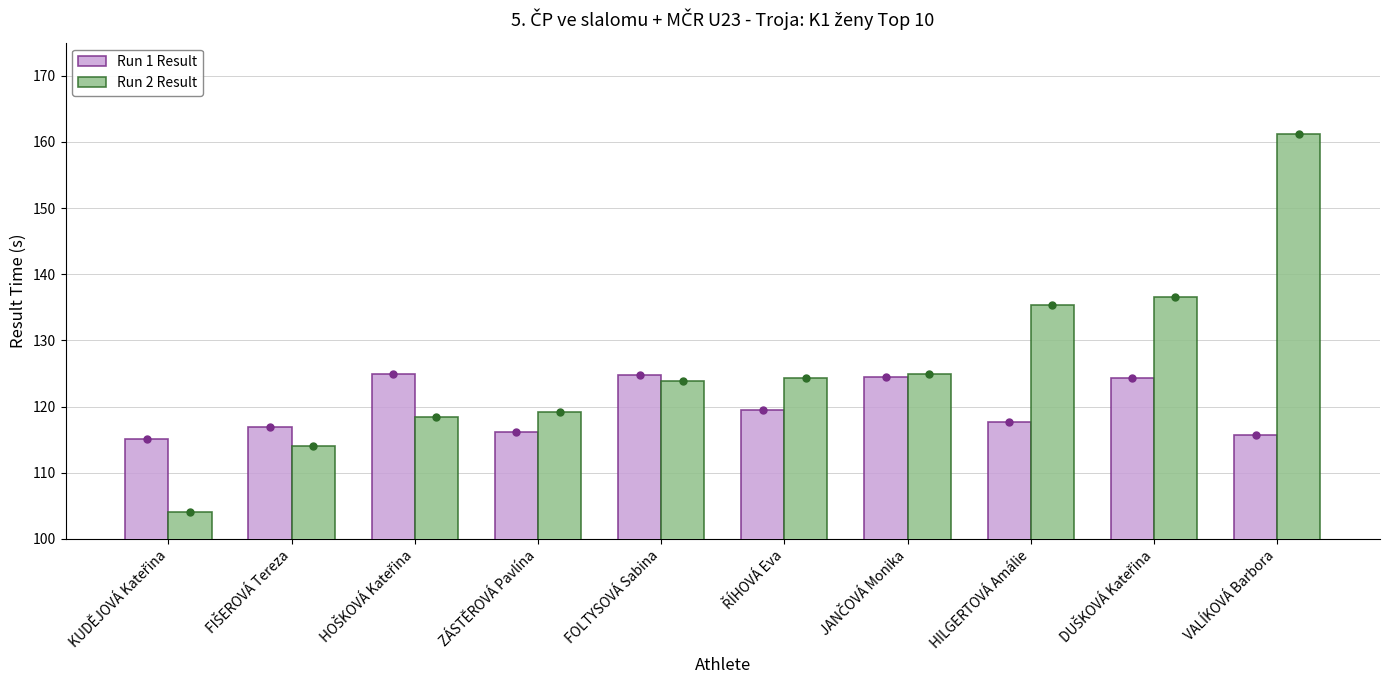

Which series has the largest range (max minus min)?

Run 2 Result